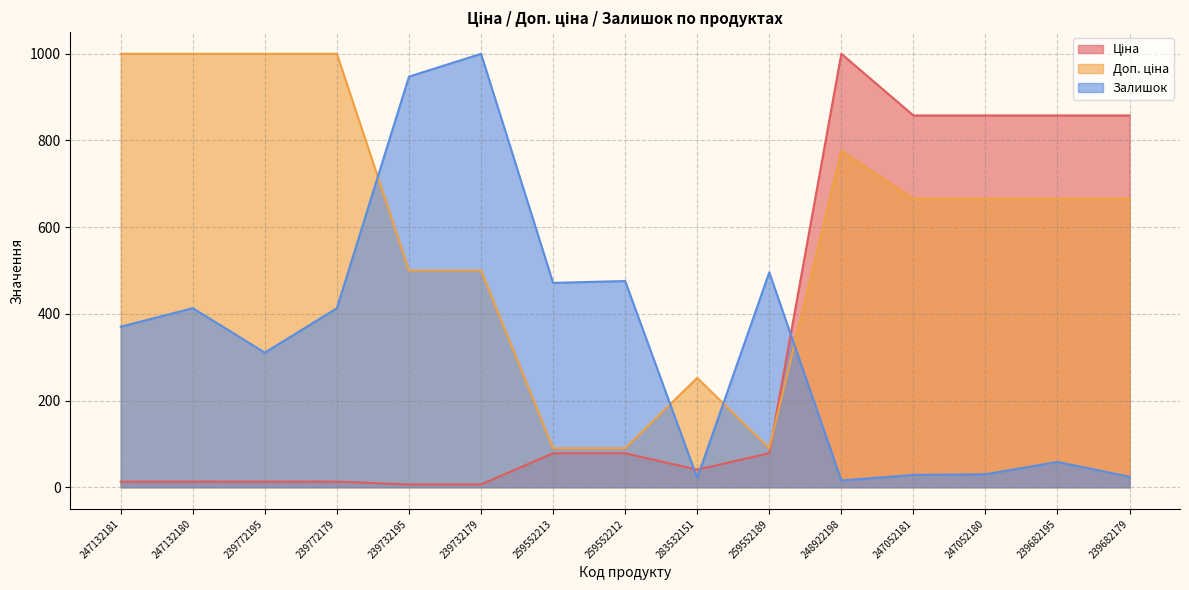

How many lines are shown in the chart?

3